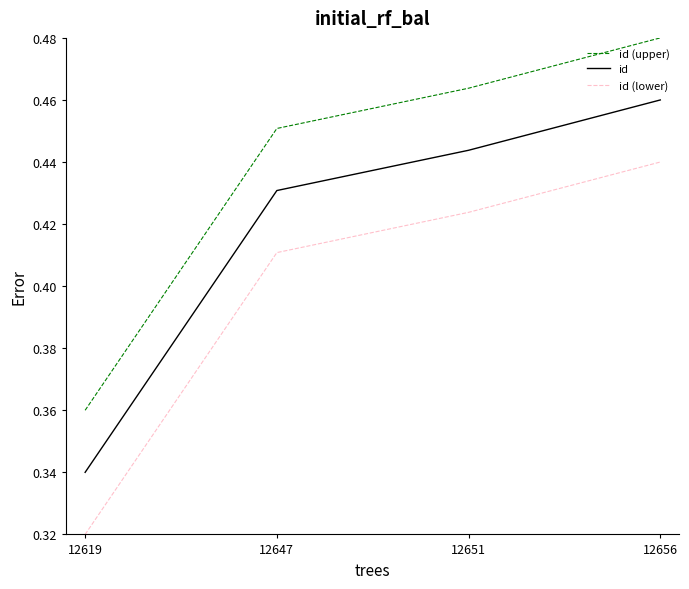

True or false: id (lower) and id cross at least once.

False